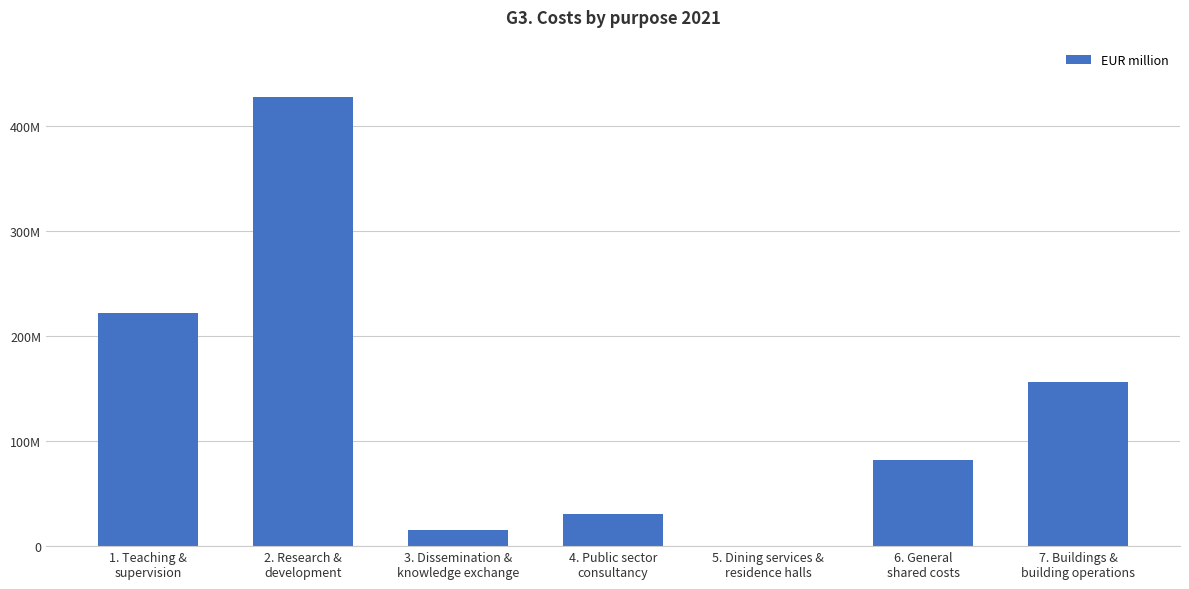

What is the difference between the values at 4. Public sector
consultancy and 2. Research &
development?

396917695.8